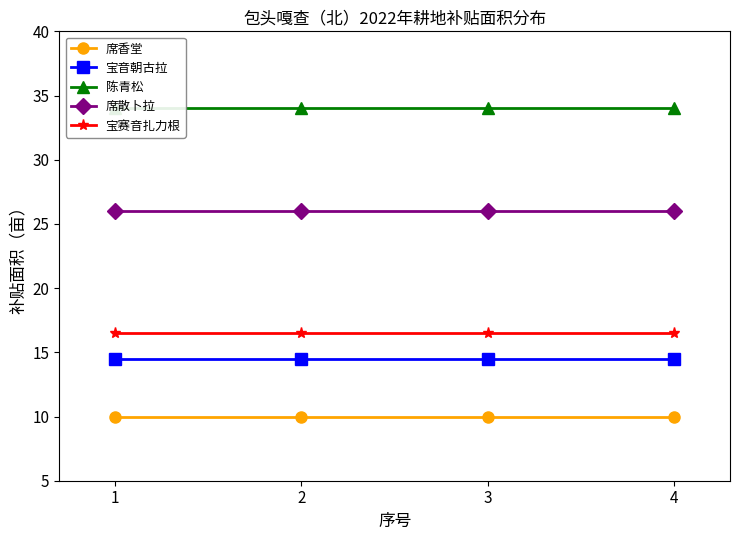

At which category is the sum across all series the highest?

1